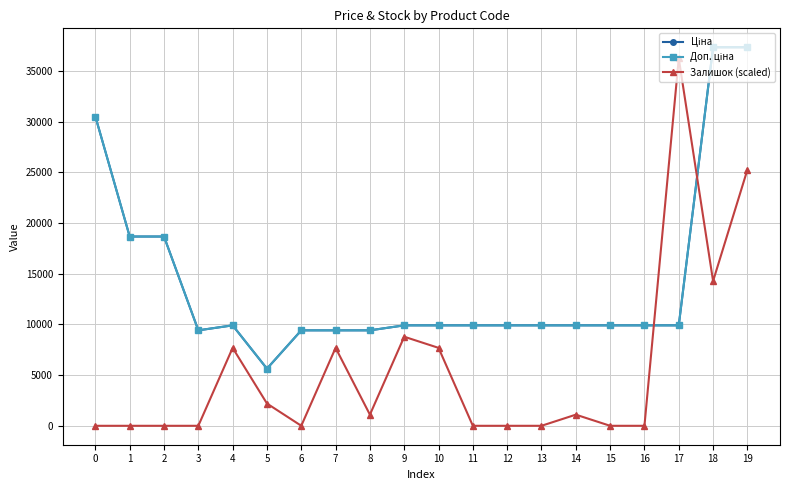

Which series changed the most between 10 and 15?

Залишок (scaled)